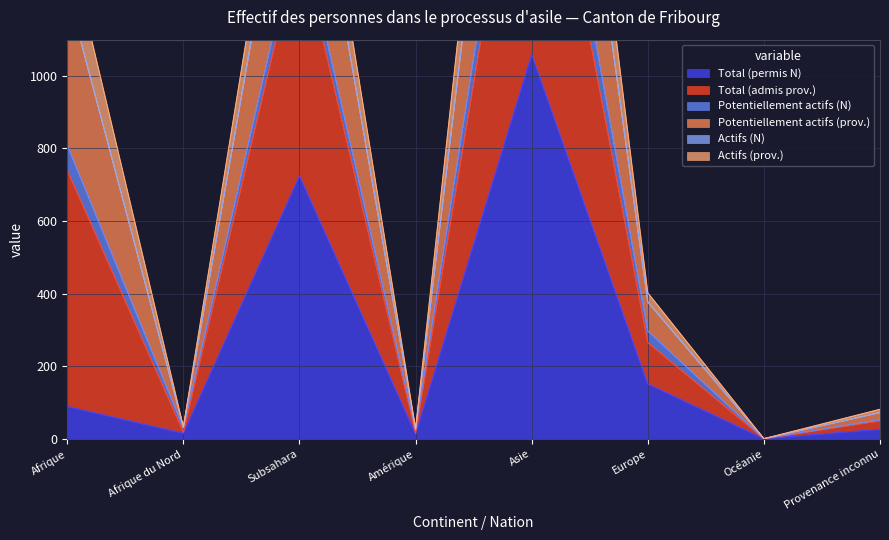

At which label is Total (permis N) closest to 530?

Subsahara